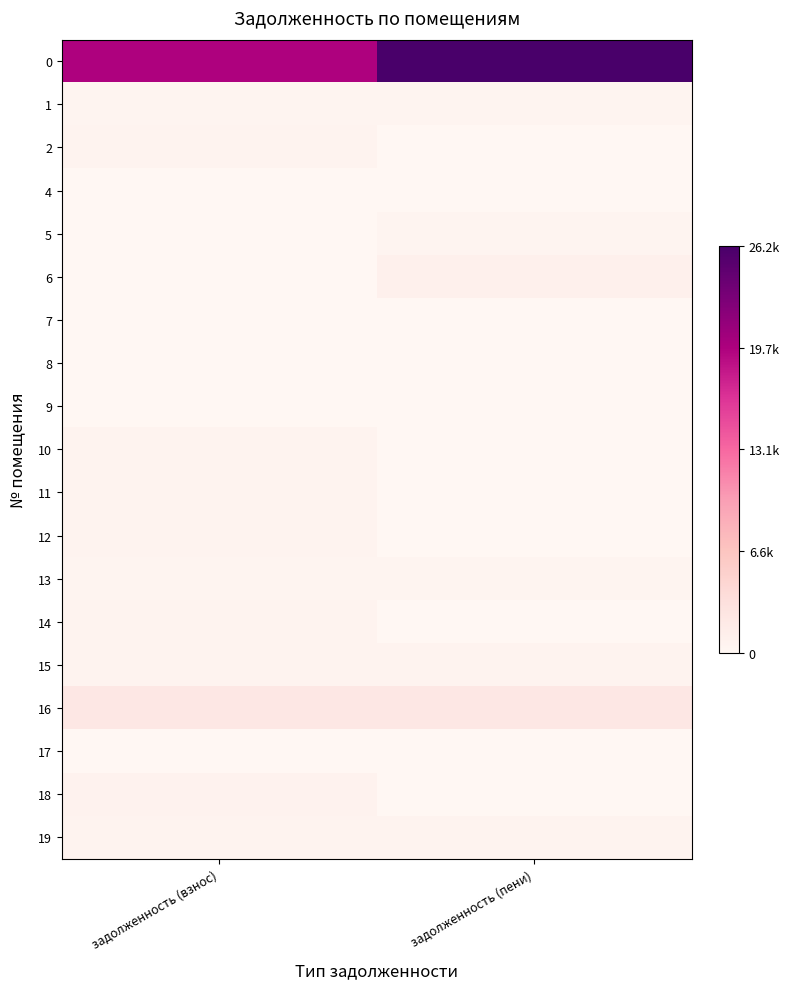

Reading right to left, what are all the values shown in this chart?

0: задолженность (пени)=26241.1	задолженность (взнос)=19641.3
1: задолженность (пени)=379.8	задолженность (взнос)=379.8
2: задолженность (пени)=0.0	задолженность (взнос)=516.2
4: задолженность (пени)=0.0	задолженность (взнос)=0.0
5: задолженность (пени)=377.3	задолженность (взнос)=0.0
6: задолженность (пени)=1025.0	задолженность (взнос)=0.0
7: задолженность (пени)=0.0	задолженность (взнос)=0.0
8: задолженность (пени)=0.0	задолженность (взнос)=0.0
9: задолженность (пени)=0.0	задолженность (взнос)=0.0
10: задолженность (пени)=0.0	задолженность (взнос)=524.8
11: задолженность (пени)=0.0	задолженность (взнос)=553.0
12: задолженность (пени)=0.0	задолженность (взнос)=527.2
13: задолженность (пени)=382.2	задолженность (взнос)=382.2
14: задолженность (пени)=0.0	задолженность (взнос)=526.0
15: задолженность (пени)=545.7	задолженность (взнос)=545.7
16: задолженность (пени)=2249.6	задолженность (взнос)=2249.6
17: задолженность (пени)=0.0	задолженность (взнос)=0.0
18: задолженность (пени)=0.0	задолженность (взнос)=679.6
19: задолженность (пени)=546.9	задолженность (взнос)=546.9